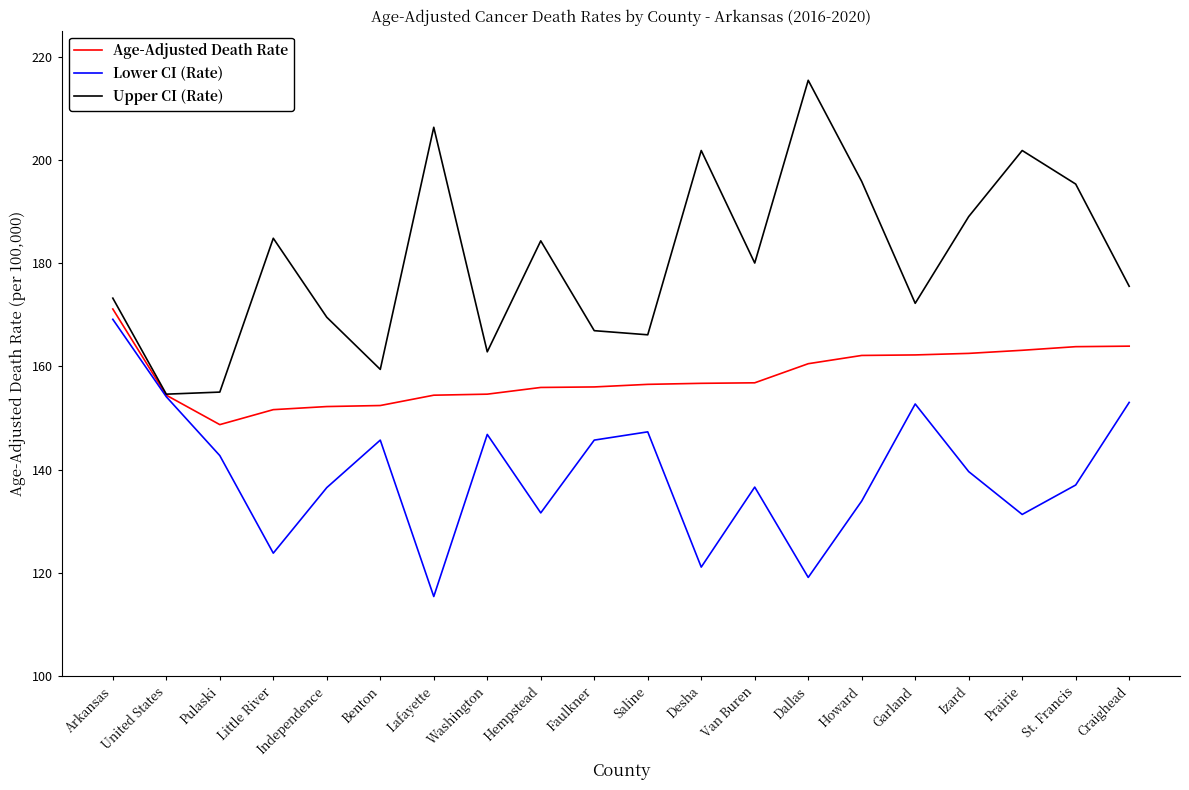

What is the average value of the Lower CI (Rate) series?

139.2